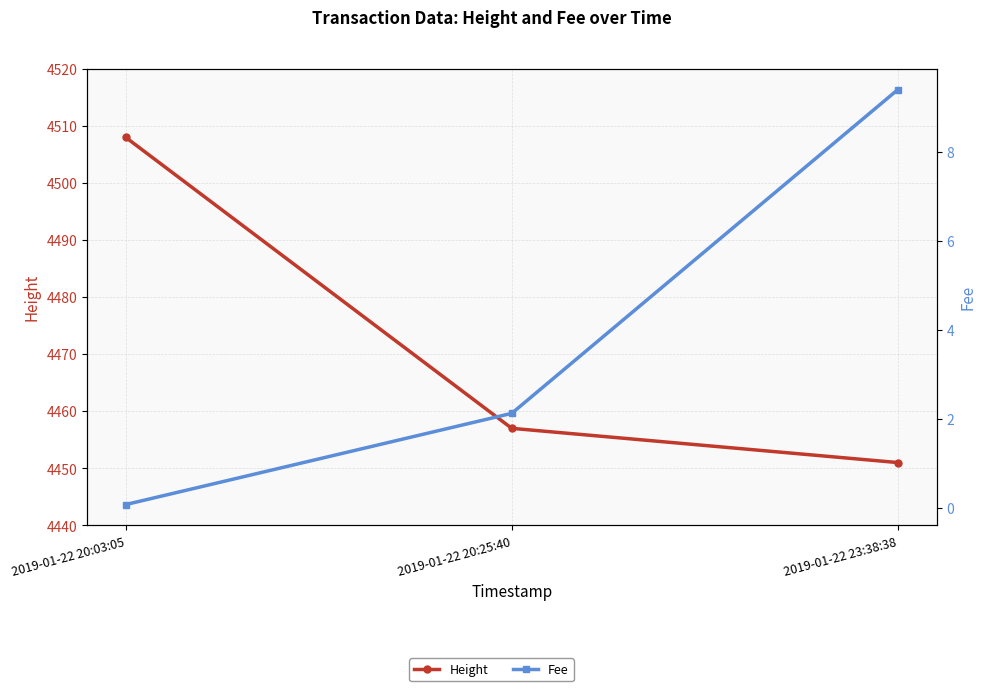

How many lines are shown in the chart?

2